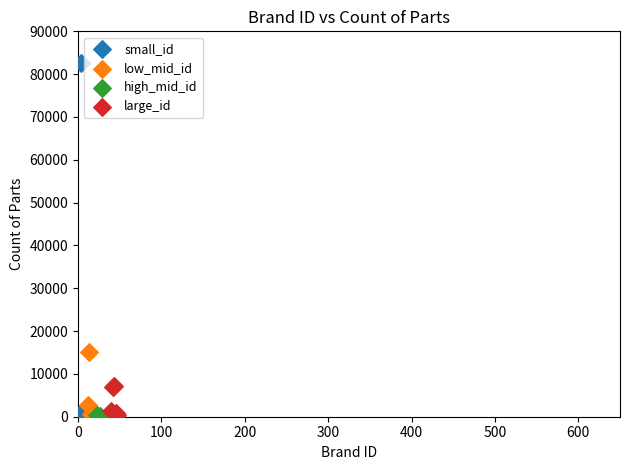

Which series has the widest spread of Y values?

small_id